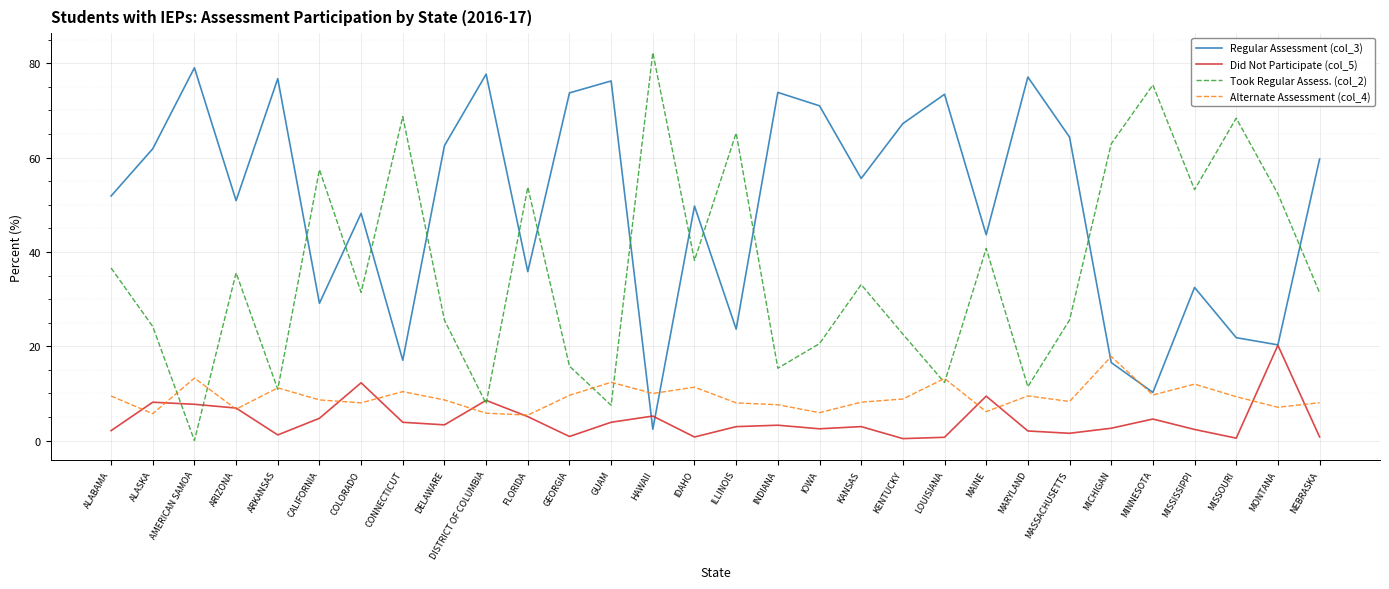

Is it true that Alternate Assessment (col_4) equals 13.2 at LOUISIANA?

True